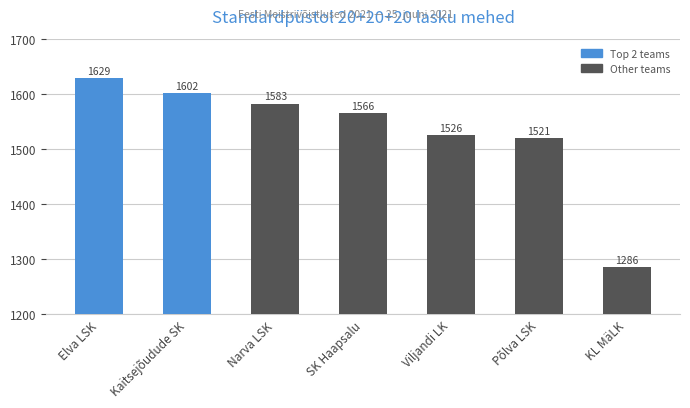

Are the bars horizontal?

No